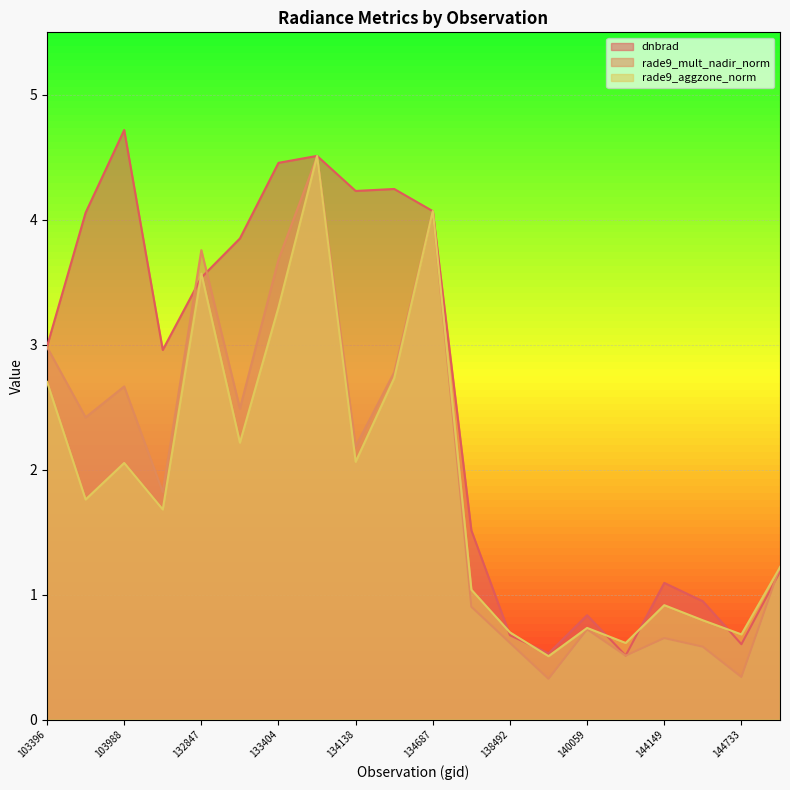

What is the difference between the dnbrad values at 103396 and 144733?

2.4